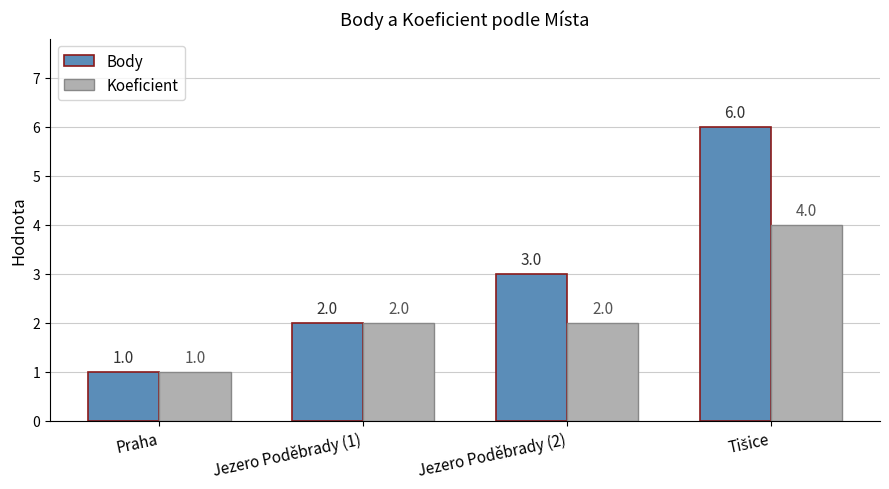

Reading right to left, what are all the values shown in this chart?

Body: 6	3	2	1
Koeficient: 4	2	2	1